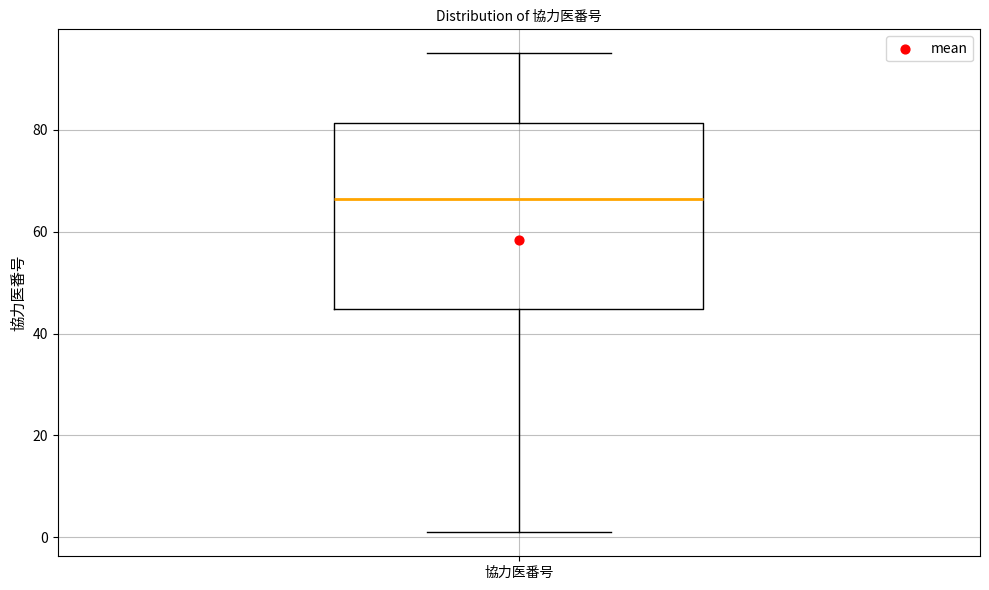

Where does the lower whisker of the box for 協力医番号 end on the y-axis? The values are not printed on the chart, so give them approximately, as read against the axis.

2